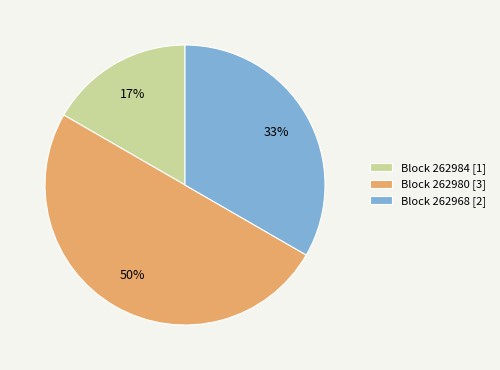

How many slices are in this pie chart?

3